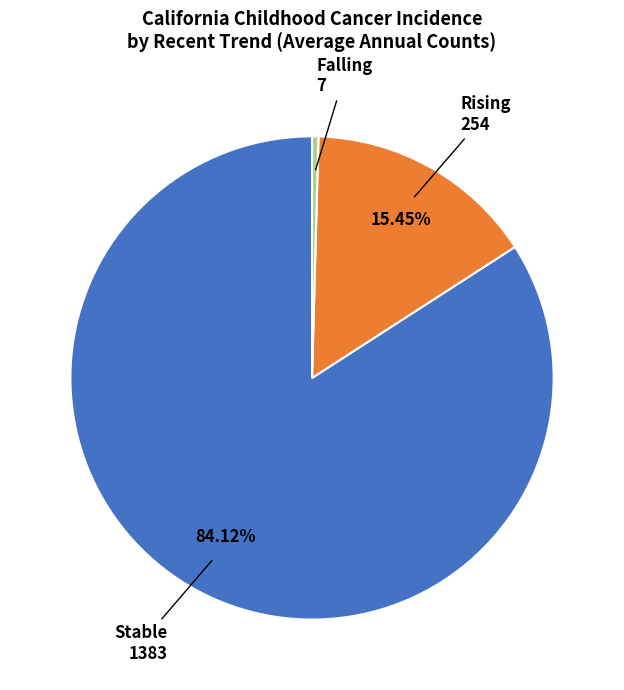

Rank the categories by value from lowest to highest.

Falling, Rising, Stable